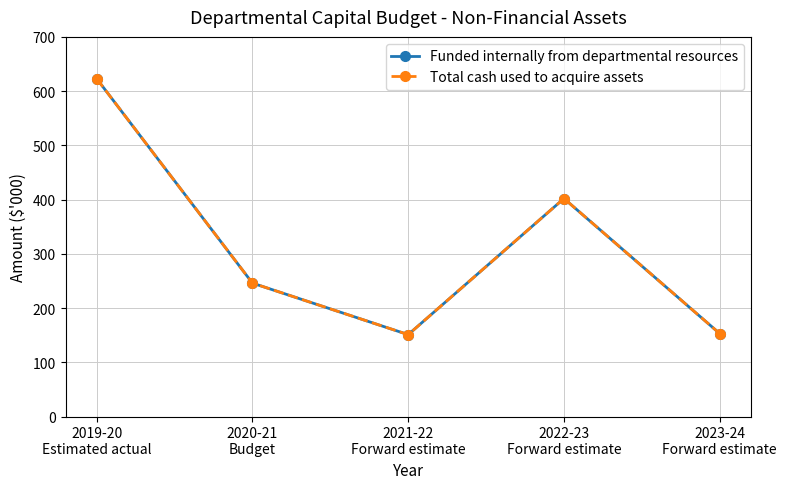

Rank the series by their maximum value, from highest to lowest.

Funded internally from departmental resources, Total cash used to acquire assets